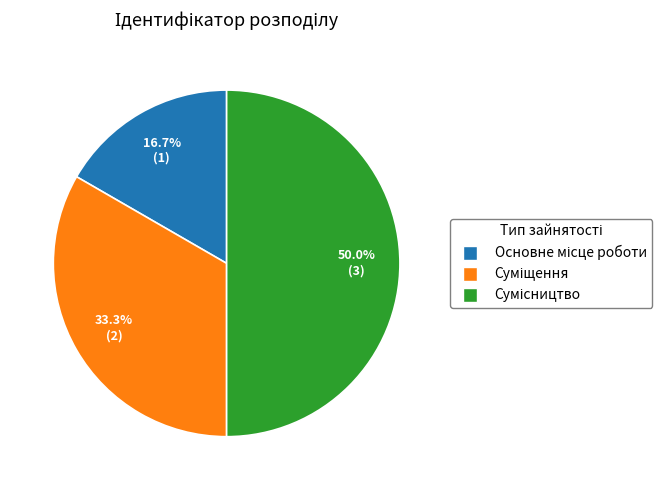

Is it true that Основне місце роботи is 23% of the pie?

False